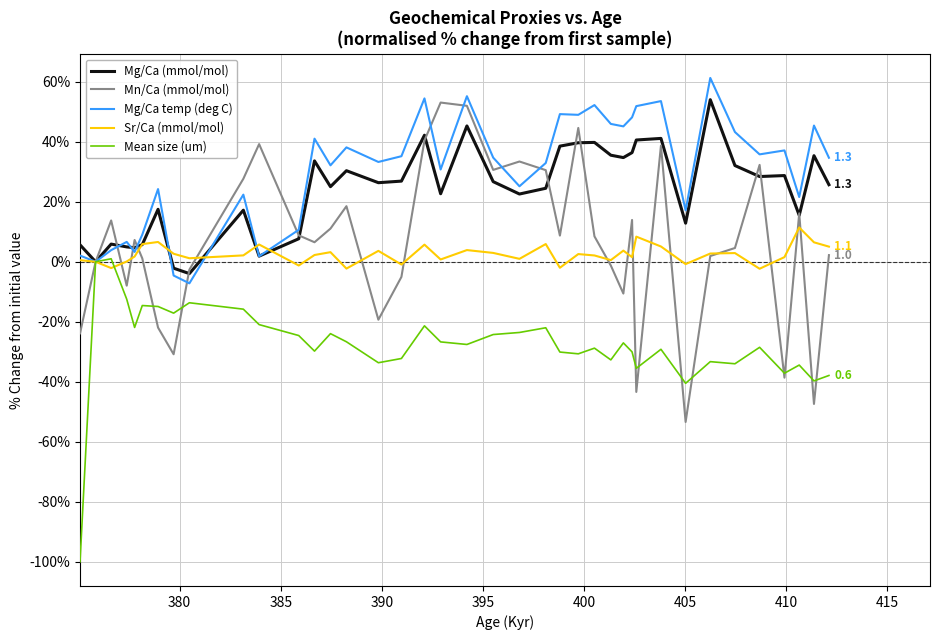

What is the minimum value shown in the chart?

-100.0